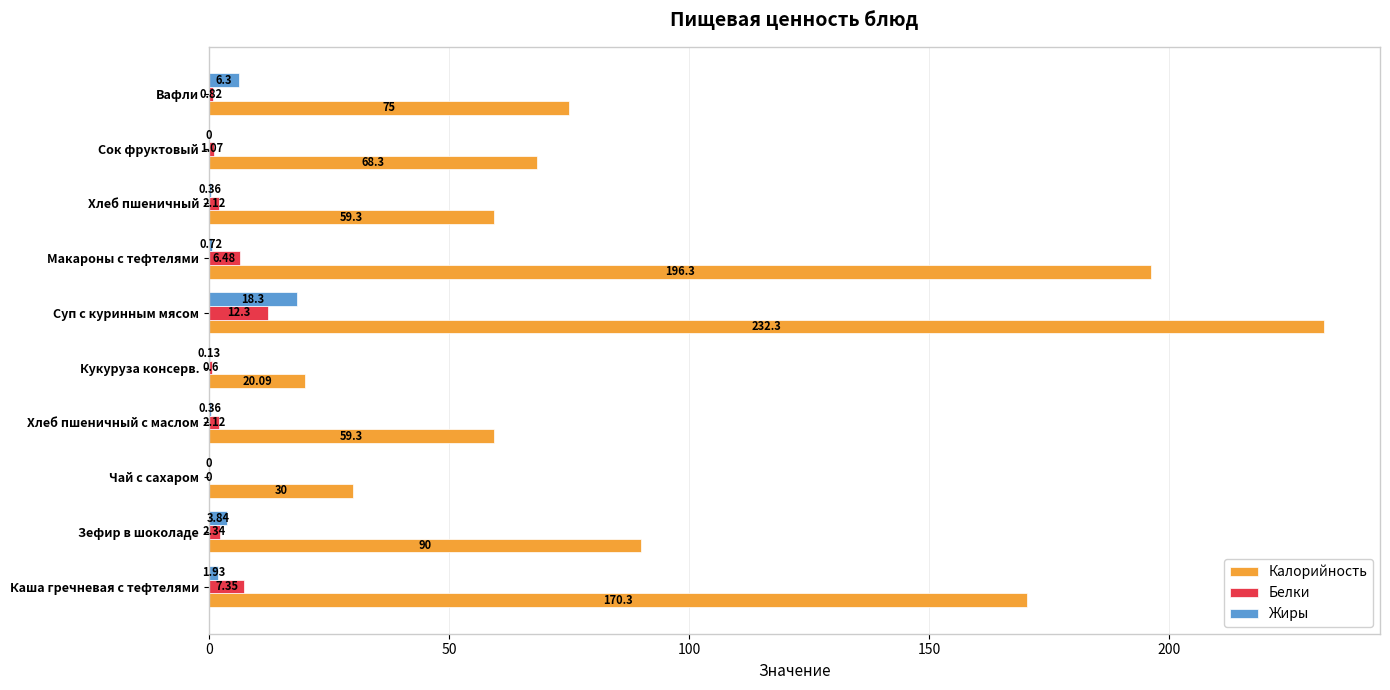

Which series has the largest total across all categories?

Калорийность